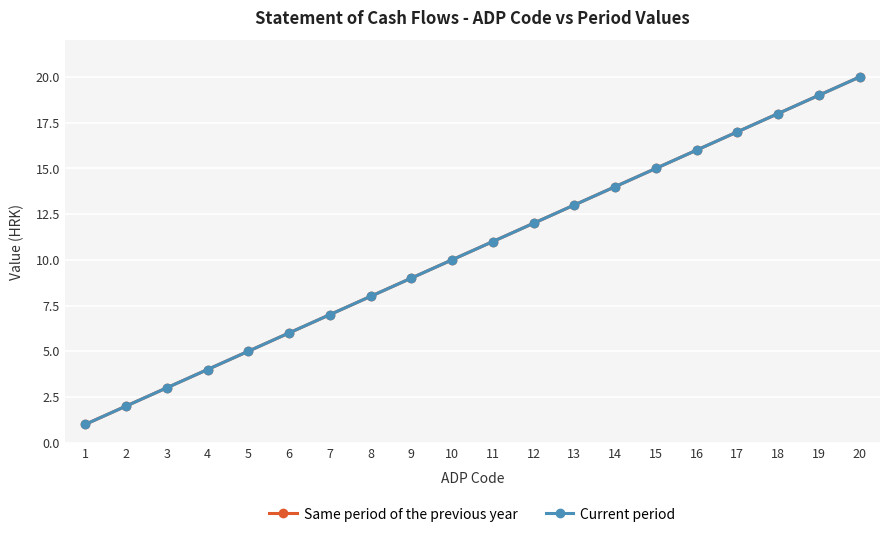

Is this an area chart (filled region under the line)?

No